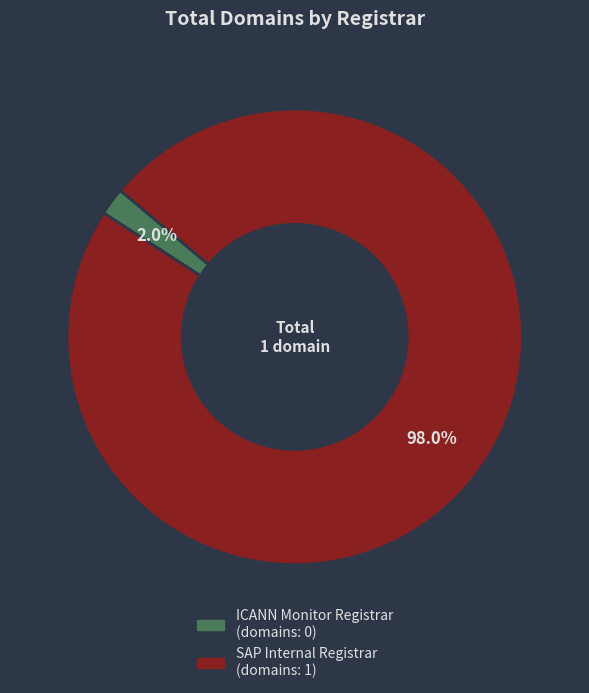

How many segments does this pie chart have?

2